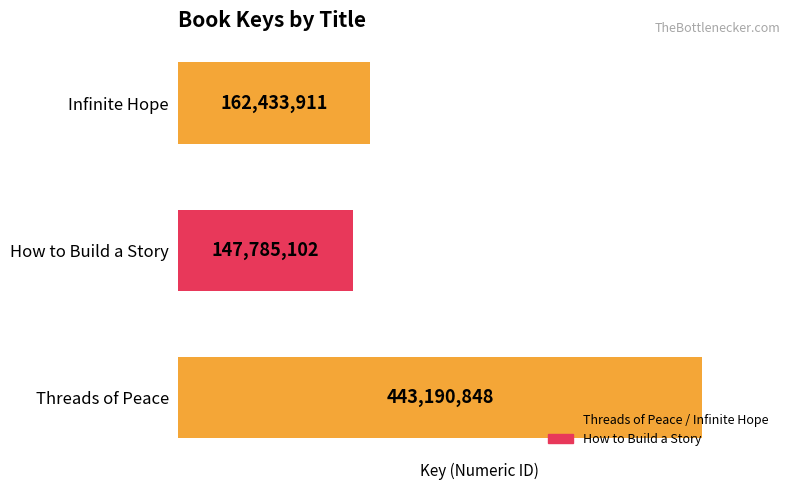

At which label is the value closest to 295487975?

Infinite Hope